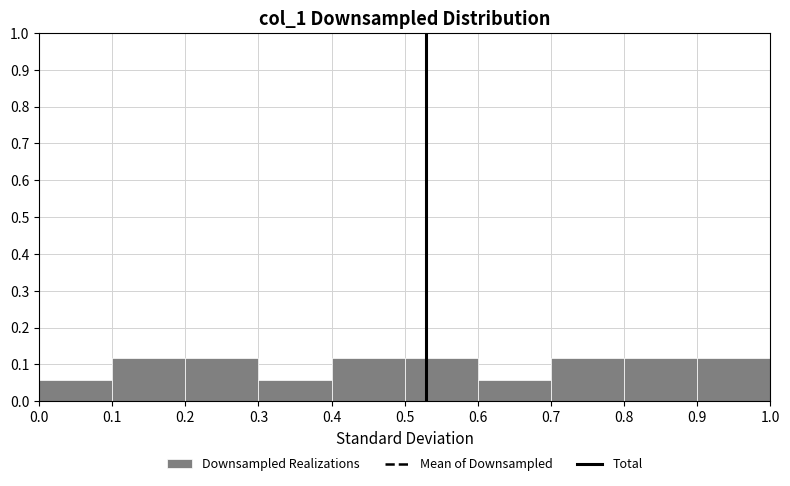

Reading left to right, list every bar in this chart as the range it spans on the x-axis followed by its height. The values are not printed on the chart, so give them approximately, as read against the axis.

0.0 to 0.1: 0.06
0.1 to 0.2: 0.12
0.2 to 0.3: 0.12
0.3 to 0.4: 0.06
0.4 to 0.5: 0.12
0.5 to 0.6: 0.12
0.6 to 0.7: 0.06
0.7 to 0.8: 0.12
0.8 to 0.9: 0.12
0.9 to 1.0: 0.12